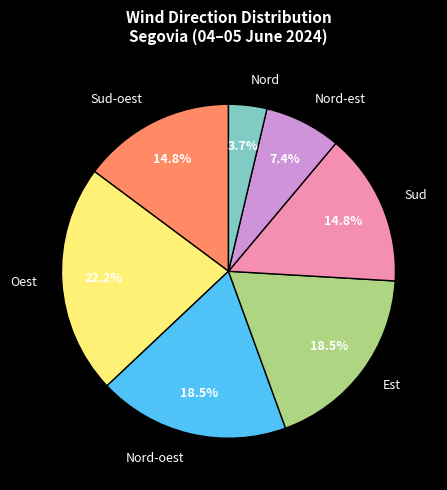

Is it true that Sud is 21% of the pie?

False